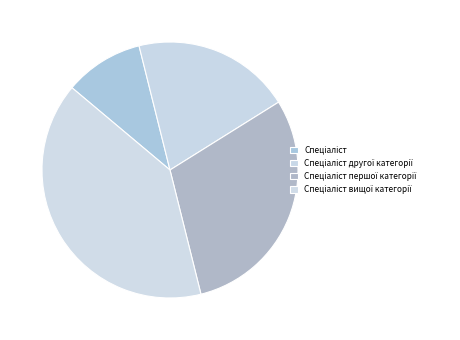

Is there a majority slice in this chart?

No